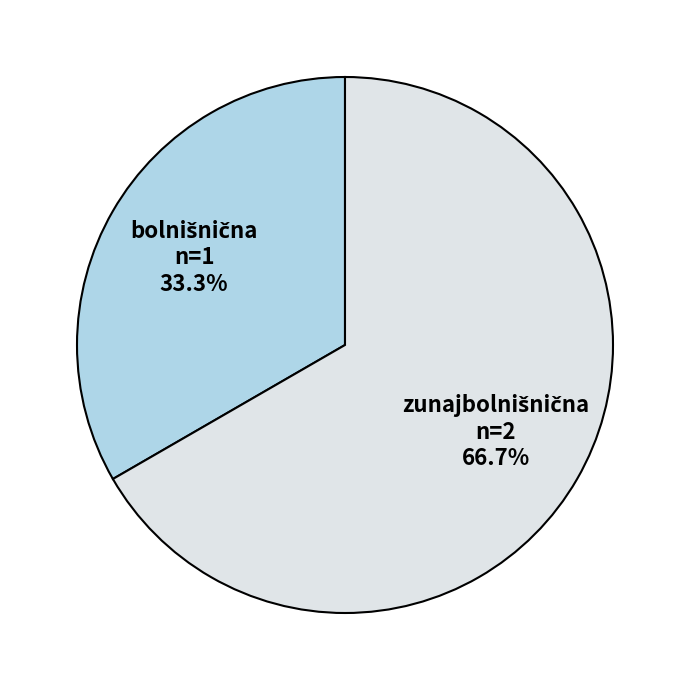

Is there any slice that represents more than half of the pie?

Yes